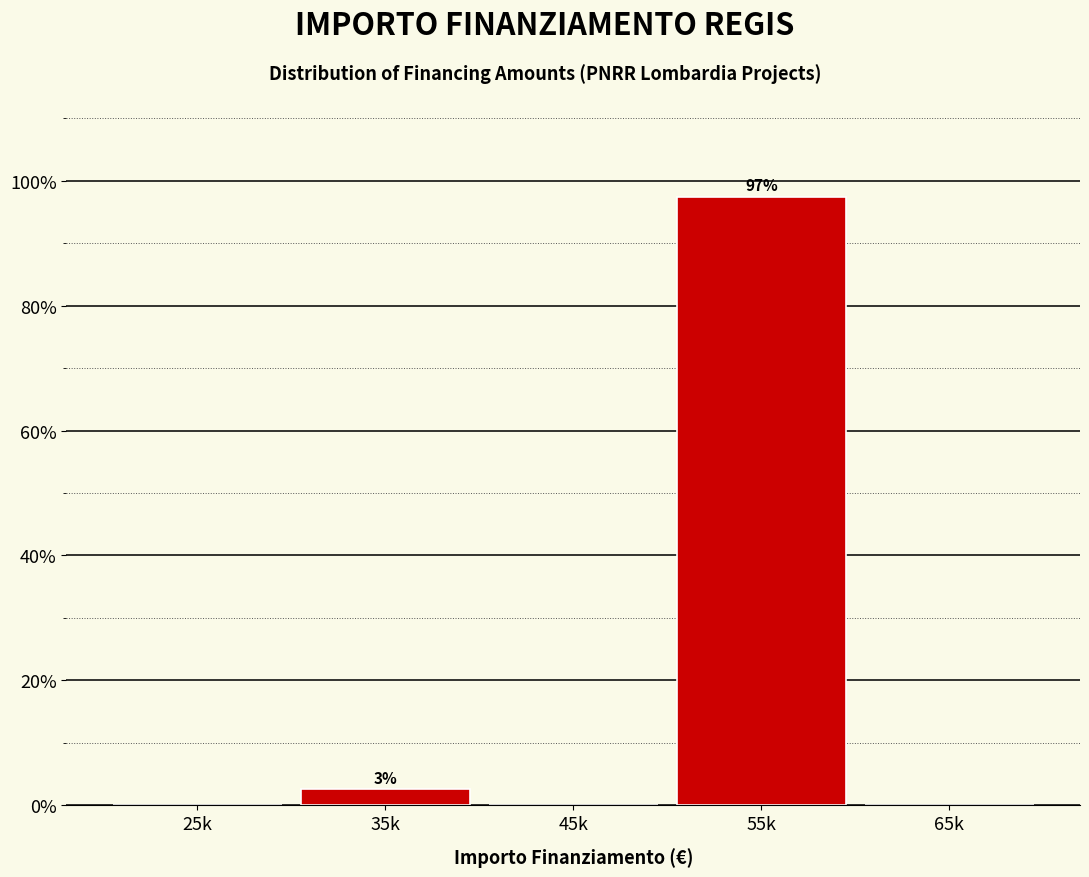

Reading right to left, transcribe all the data shown in this chart.

65k=0.0	55k=97.4	45k=0.0	35k=2.6	25k=0.0